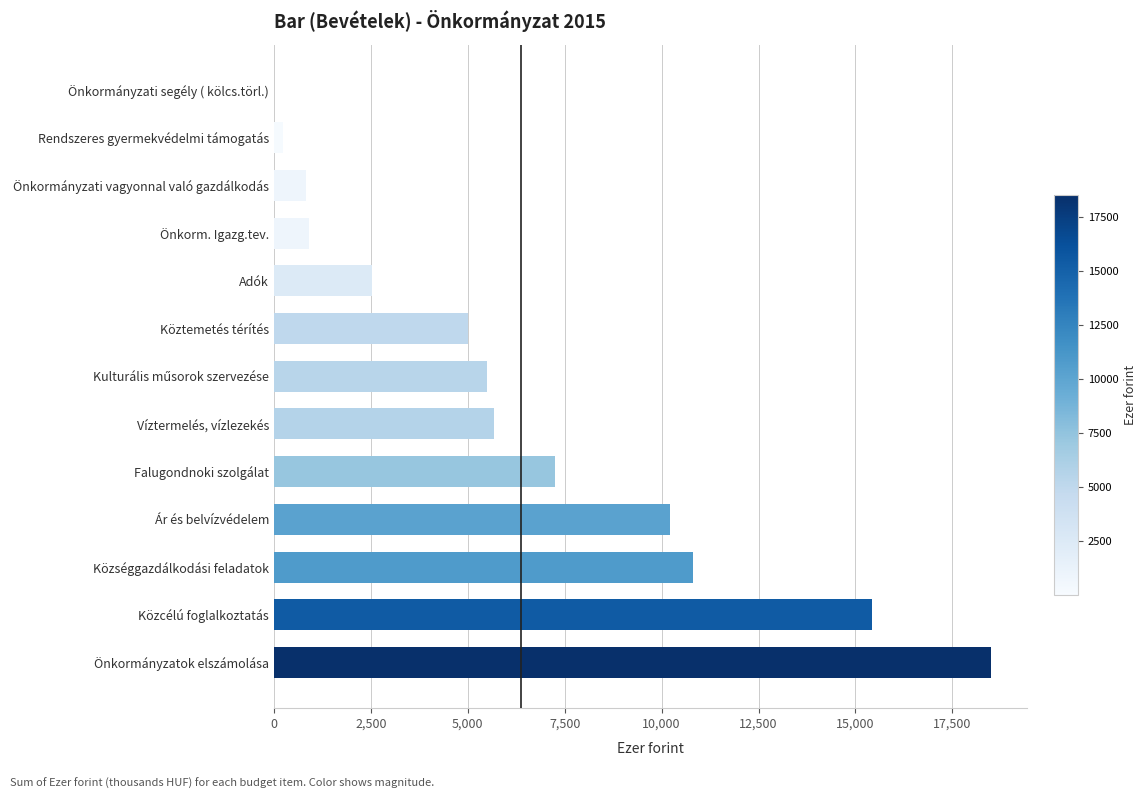

What is the change in value from Községgazdálkodási feladatok to Önkorm. Igazg.tev.?

-9915